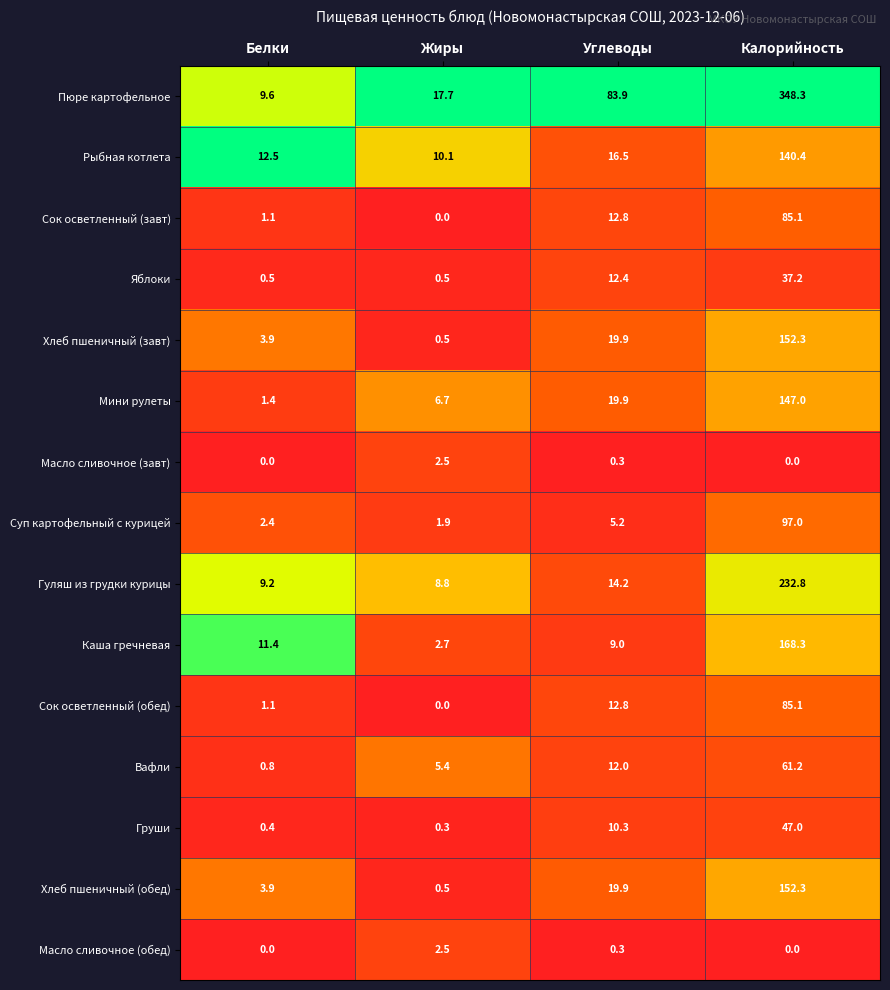

Which series has the largest total across all categories?

Пюре картофельное